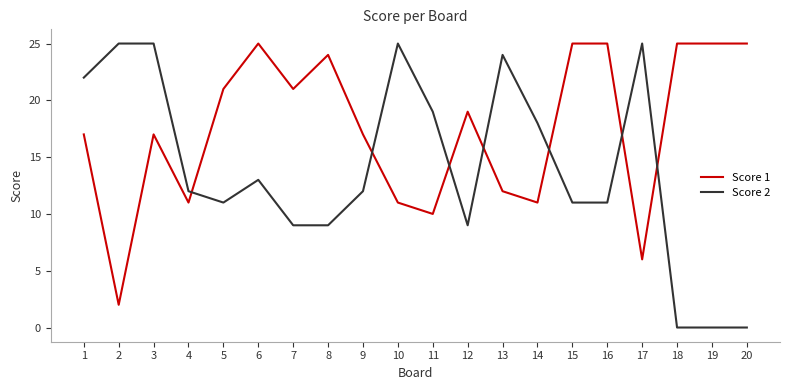

Which series has the largest range (max minus min)?

Score 2